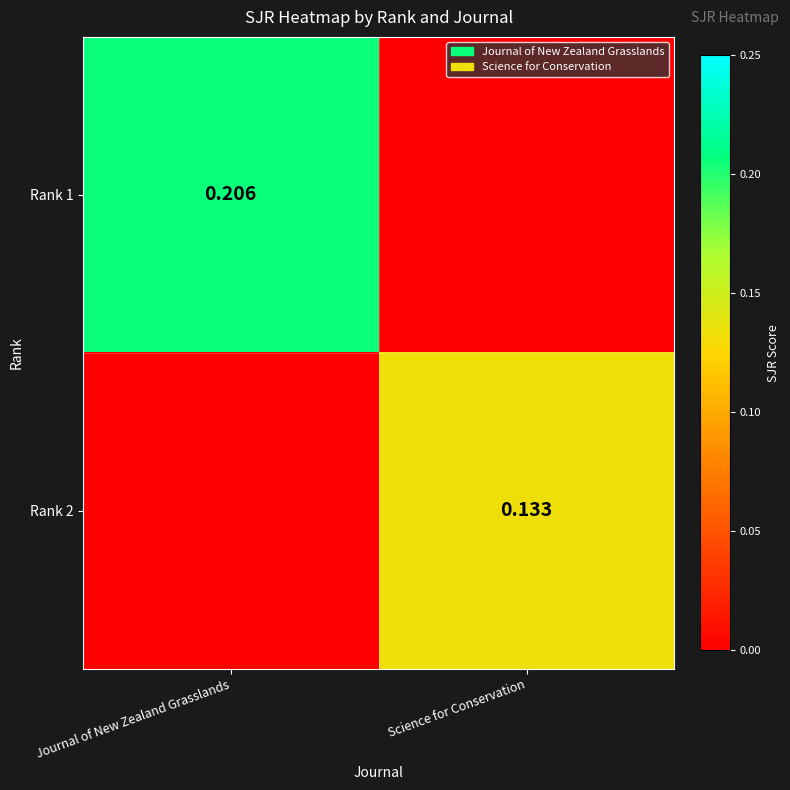

At which label does Rank 2 reach its peak?

Science for Conservation